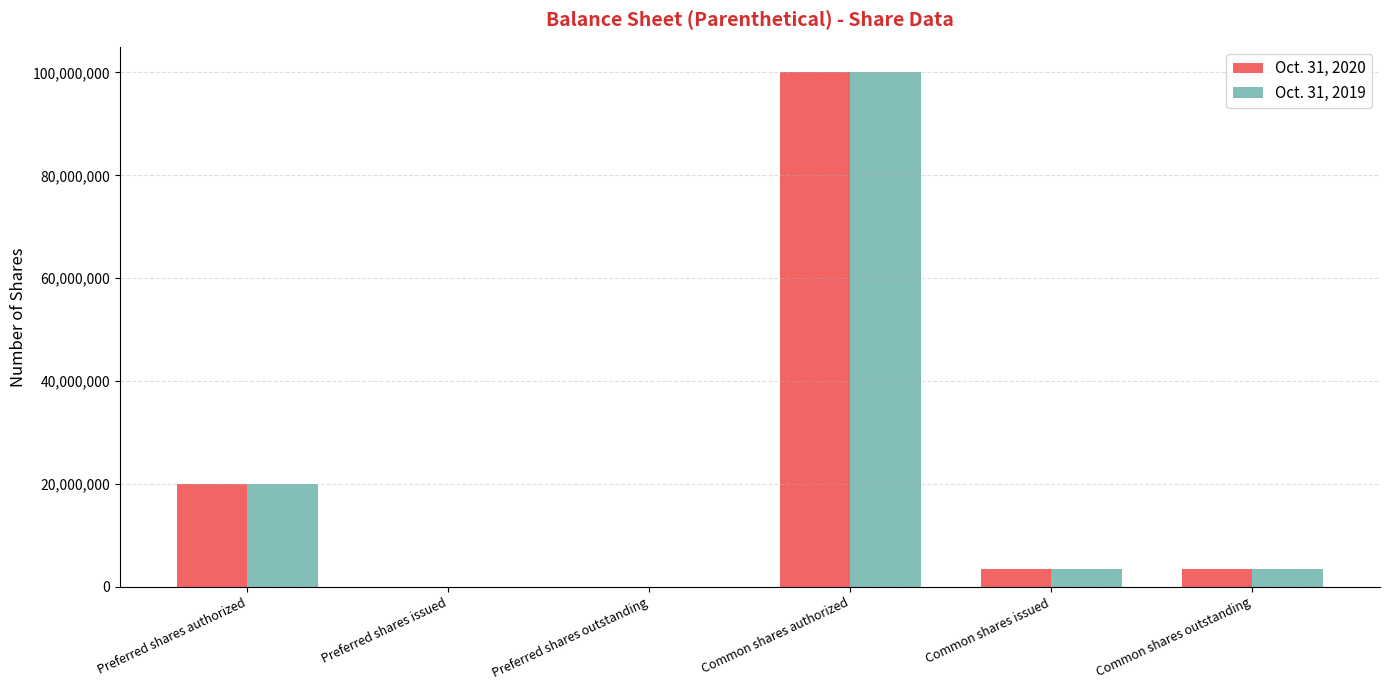

True or false: Oct. 31, 2020 has a value of 159554182 at Common shares authorized.

False